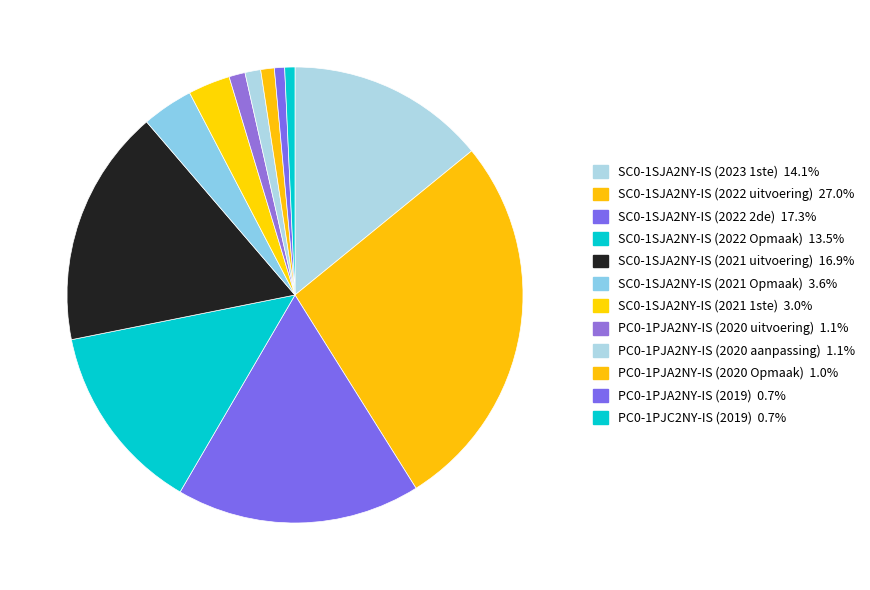

How many slices are in this pie chart?

12